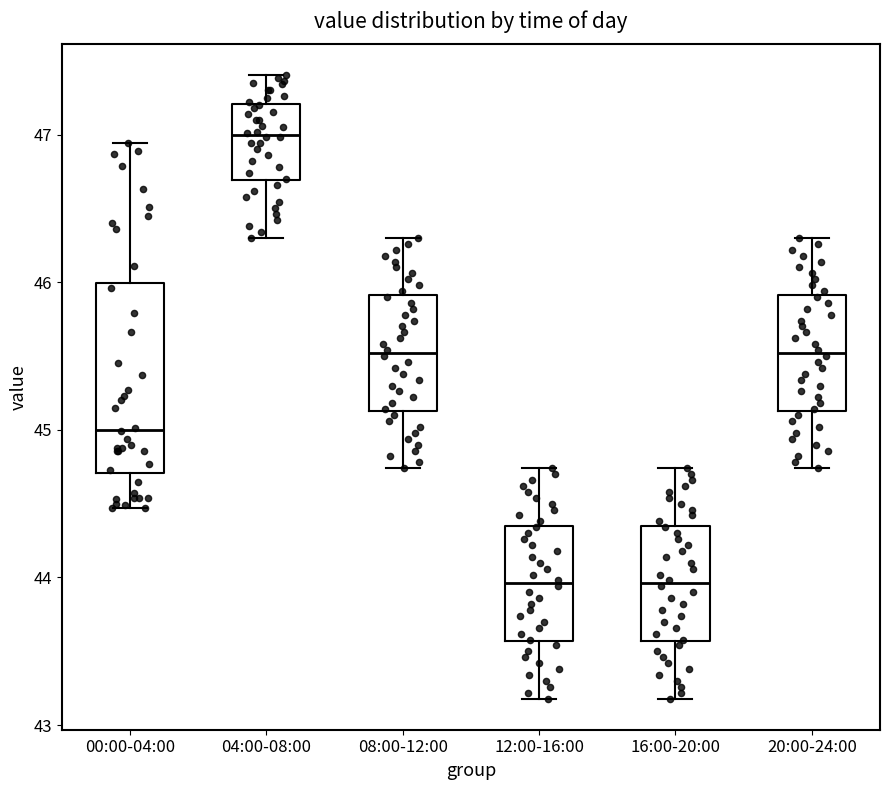

Reading left to right, transcribe this box plot: for each box, give where its median line is, the range the box spans, and where its two whiskers end, as read against the y-axis. The values are not printed on the chart, so give them approximately, as read against the axis.

00:00-04:00: median 45.0, box 44.7 to 46.0, whiskers 44.5 to 46.9
04:00-08:00: median 47.0, box 46.7 to 47.2, whiskers 46.3 to 47.4
08:00-12:00: median 45.5, box 45.1 to 45.9, whiskers 44.7 to 46.3
12:00-16:00: median 44.0, box 43.6 to 44.4, whiskers 43.2 to 44.7
16:00-20:00: median 44.0, box 43.6 to 44.4, whiskers 43.2 to 44.7
20:00-24:00: median 45.5, box 45.1 to 45.9, whiskers 44.7 to 46.3